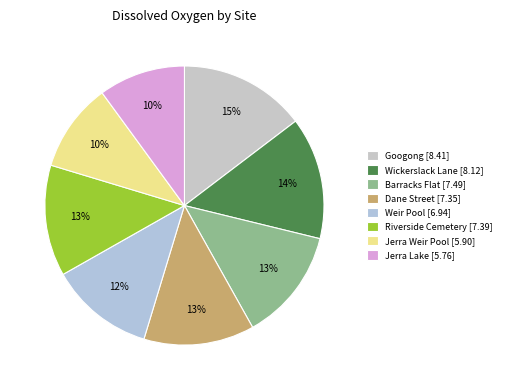

What percentage is the Barracks Flat slice, to the nearest percent?

13%